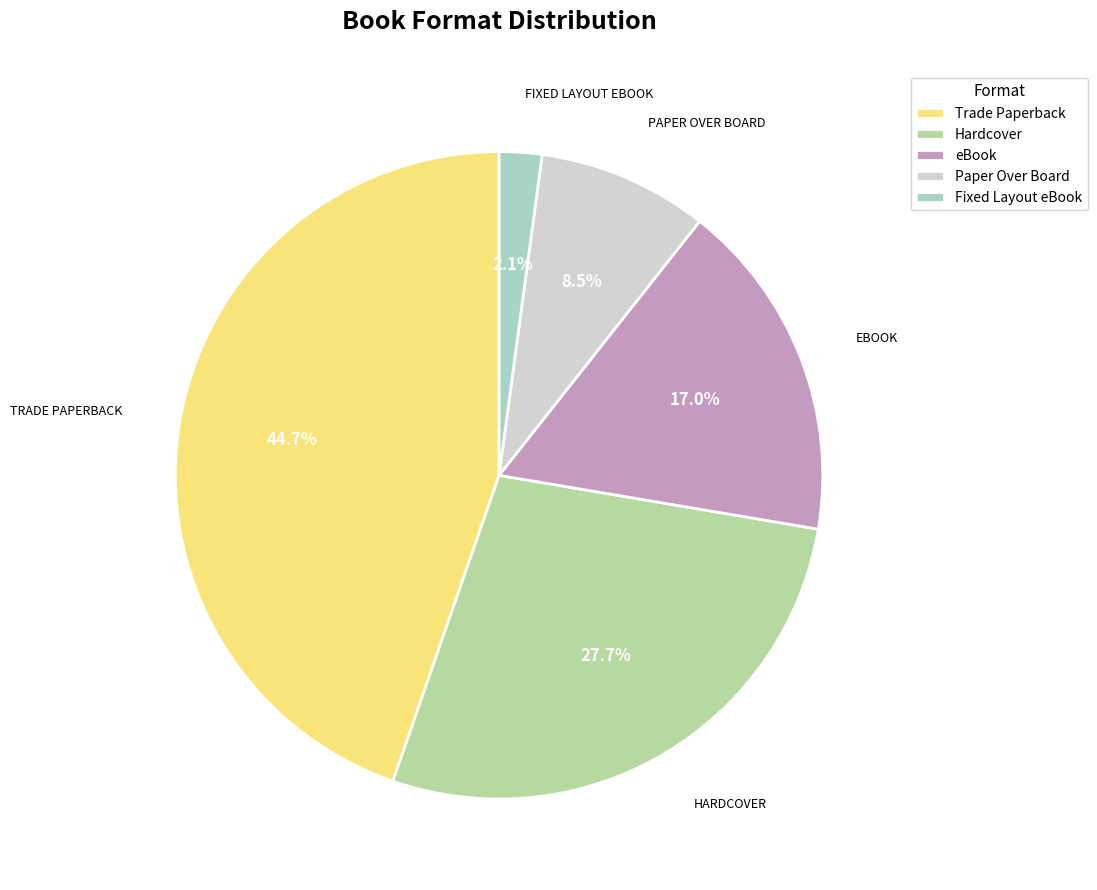

Combined, do Fixed Layout eBook and Paper Over Board account for over 50%?

No